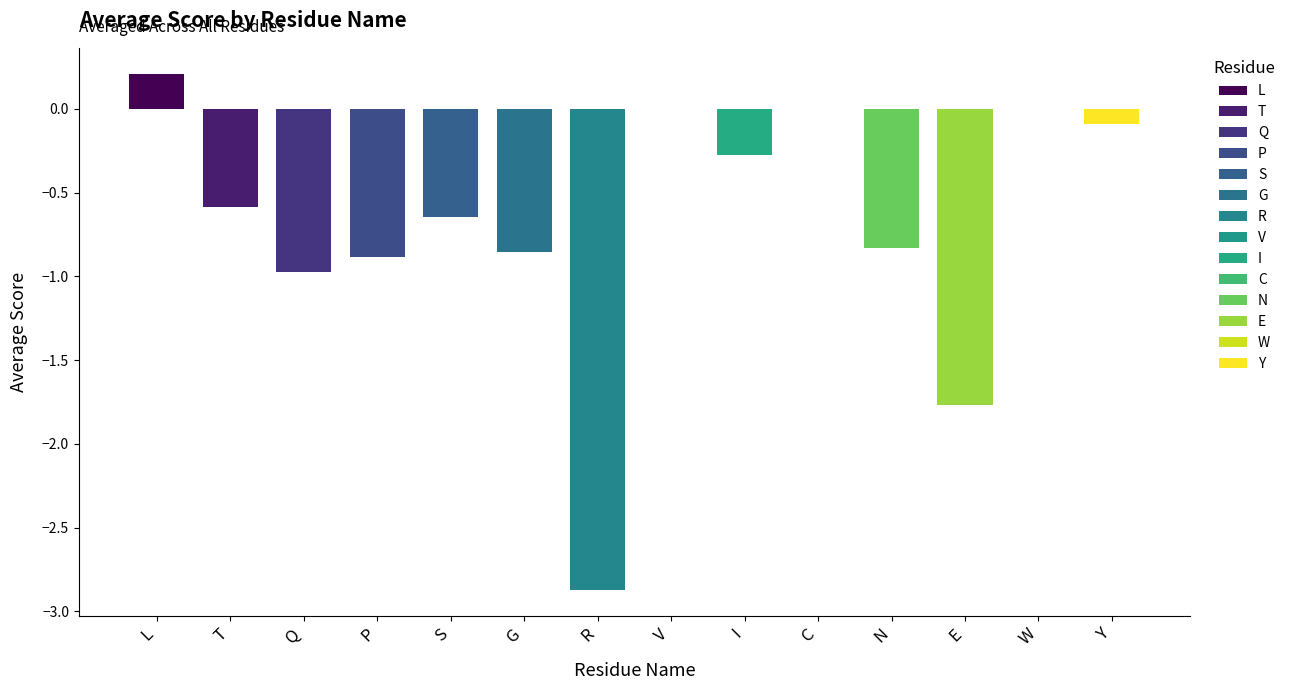

Is it true that the value at T is -0.6?

True